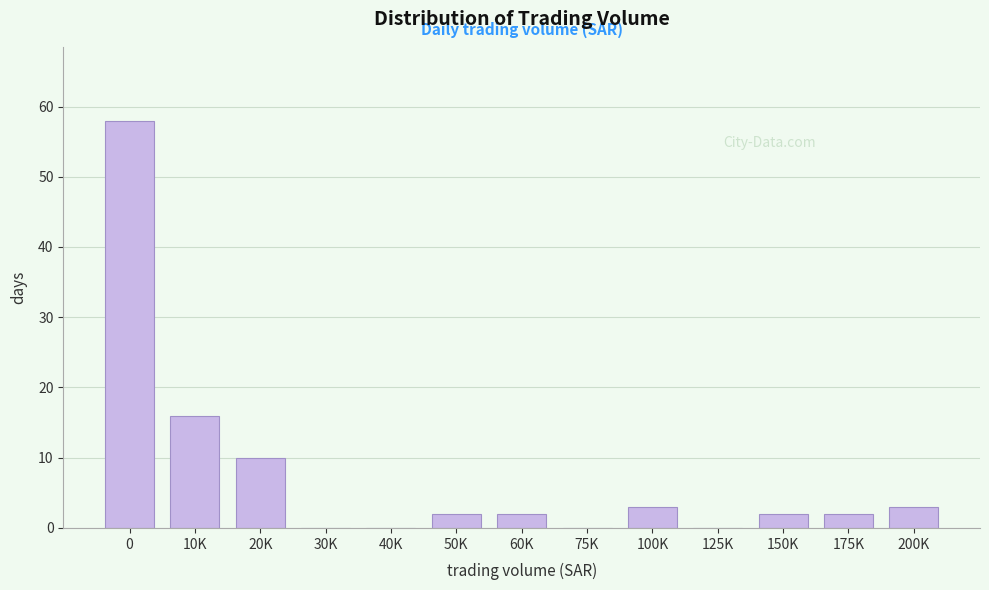

Reading right to left, transcribe all the data shown in this chart.

200K=3	175K=2	150K=2	125K=0	100K=3	75K=0	60K=2	50K=2	40K=0	30K=0	20K=10	10K=16	0=58